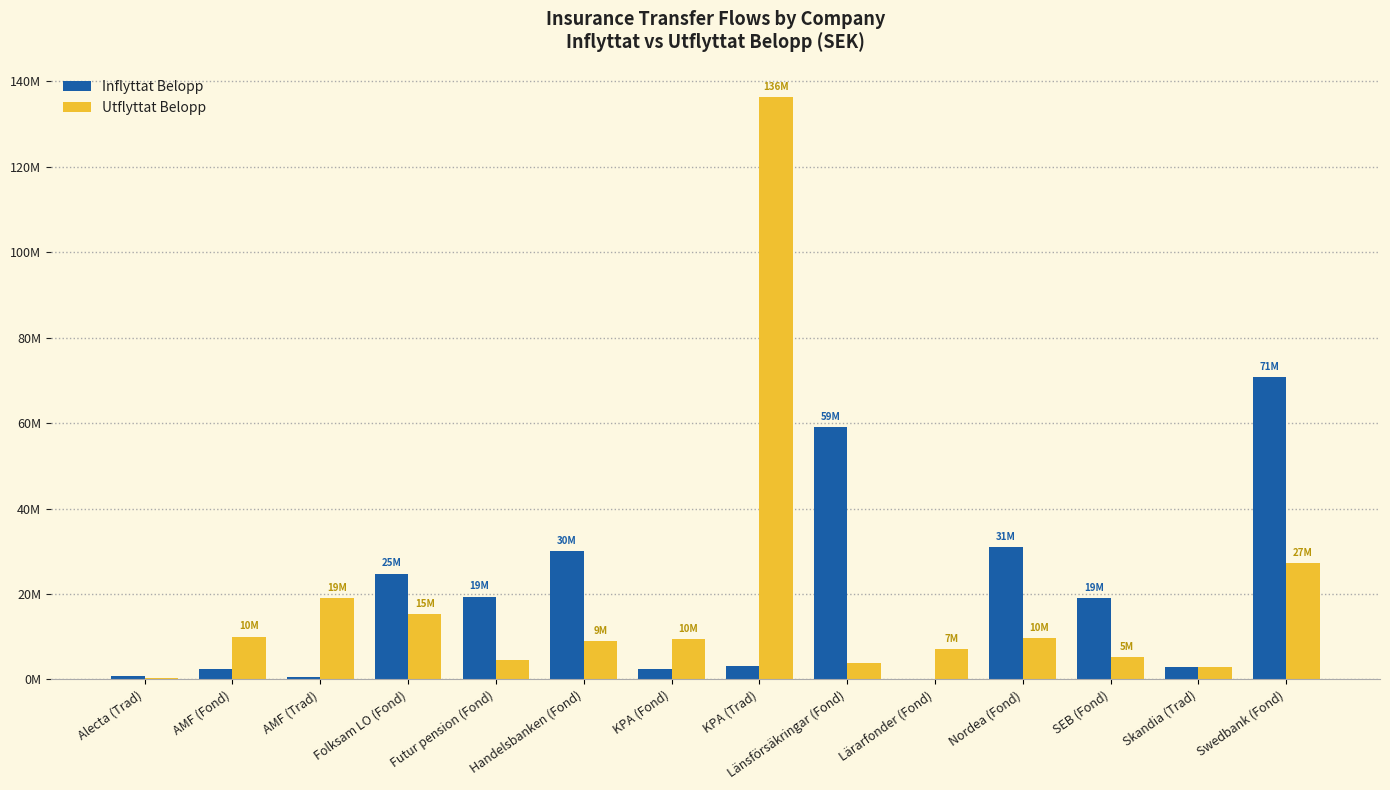

Reading left to right, what are all the values shown in this chart?

Inflyttat Belopp: Alecta (Trad)=895898.8	AMF (Fond)=2491073.6	AMF (Trad)=690138.0	Folksam LO (Fond)=24790297.9	Futur pension (Fond)=19392365.1	Handelsbanken (Fond)=30083739.5	KPA (Fond)=2414962.5	KPA (Trad)=3202594.8	Länsförsäkringar (Fond)=58998344.1	Lärarfonder (Fond)=76820.5	Nordea (Fond)=30916878.6	SEB (Fond)=19077023.1	Skandia (Trad)=3027694.2	Swedbank (Fond)=70760330.1
Utflyttat Belopp: Alecta (Trad)=424603.4	AMF (Fond)=10050846.3	AMF (Trad)=19008326.8	Folksam LO (Fond)=15326039.0	Futur pension (Fond)=4593650.1	Handelsbanken (Fond)=8941733.8	KPA (Fond)=9500171.9	KPA (Trad)=136370005.0	Länsförsäkringar (Fond)=3869326.0	Lärarfonder (Fond)=7127081.4	Nordea (Fond)=9723144.0	SEB (Fond)=5144378.7	Skandia (Trad)=2904173.0	Swedbank (Fond)=27246030.2